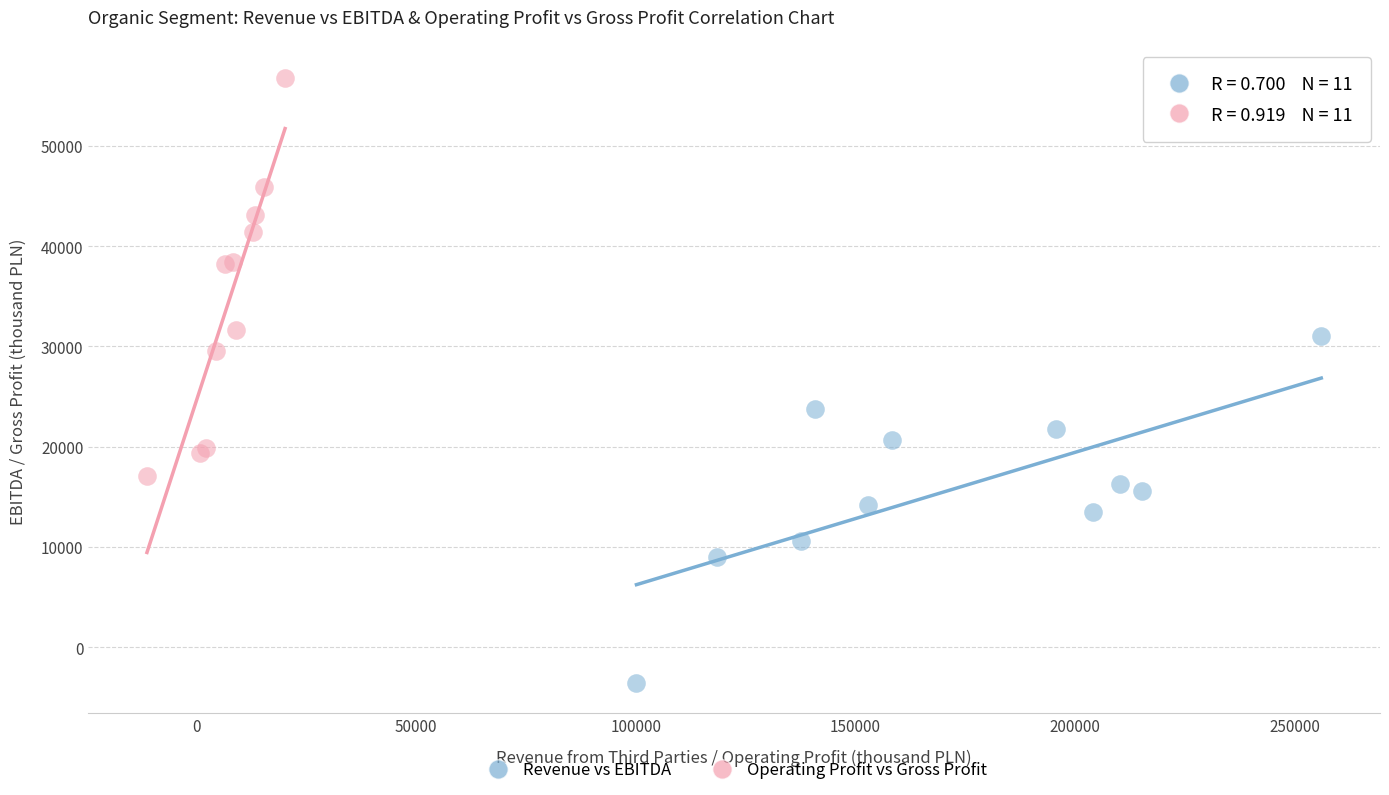

Which series reaches the minimum Y coordinate?

Revenue vs EBITDA